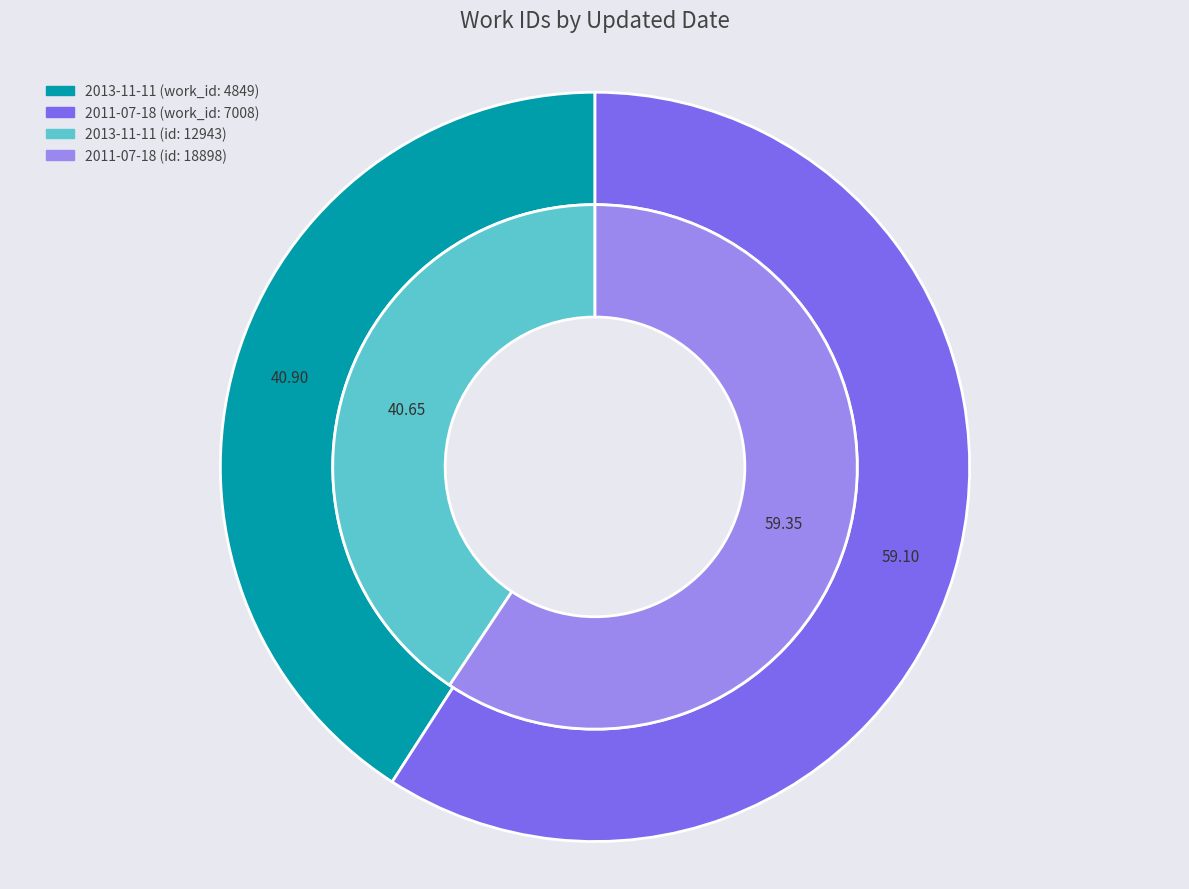

To the nearest percent, what portion does 2013-11-11 represent?

41%